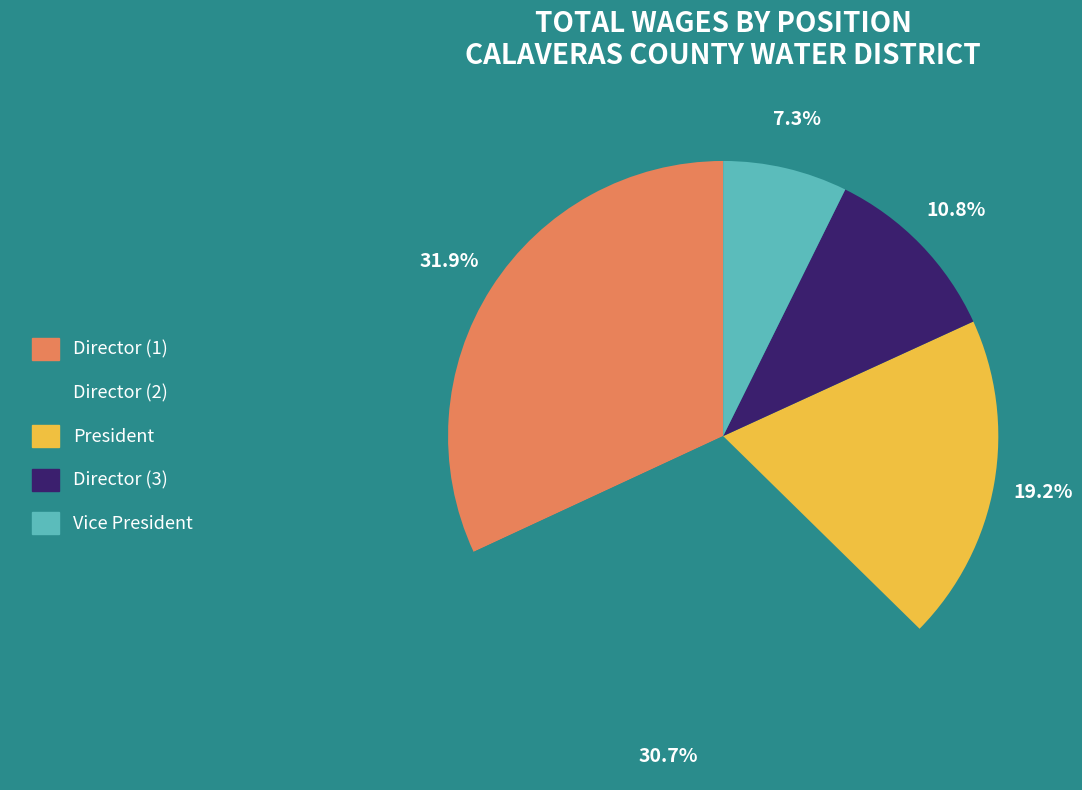

What percentage do President and Director (2) together represent?

49.9%